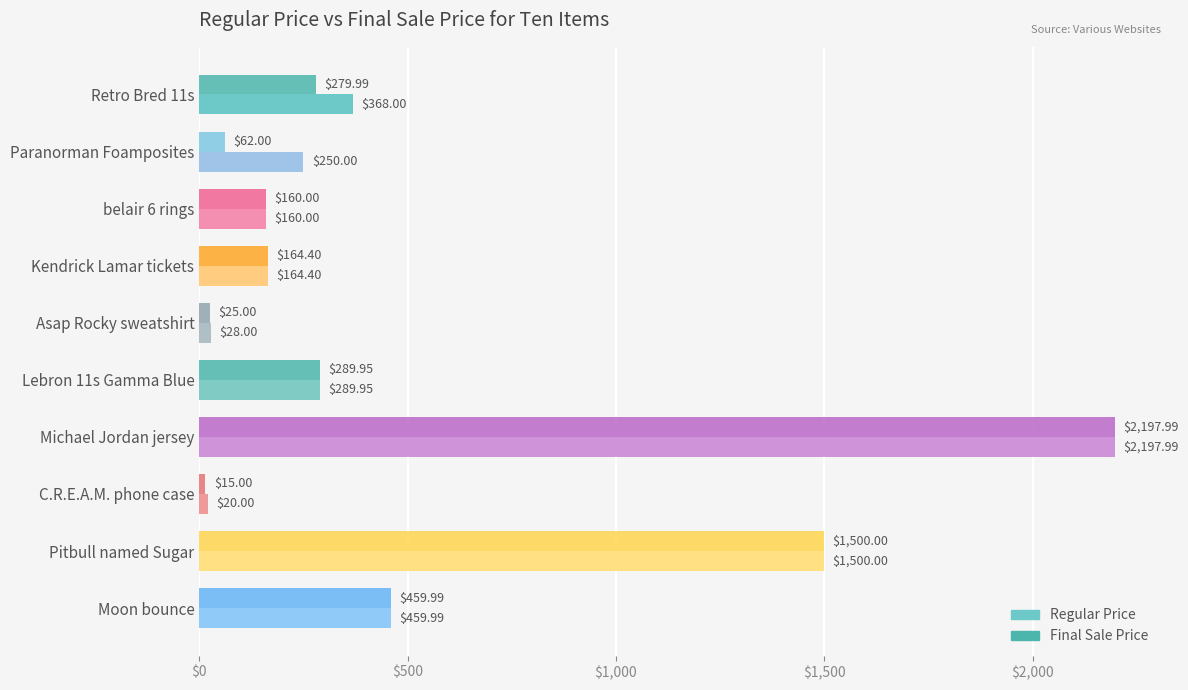

What is the sum of all Final Sale Price values?

5154.3